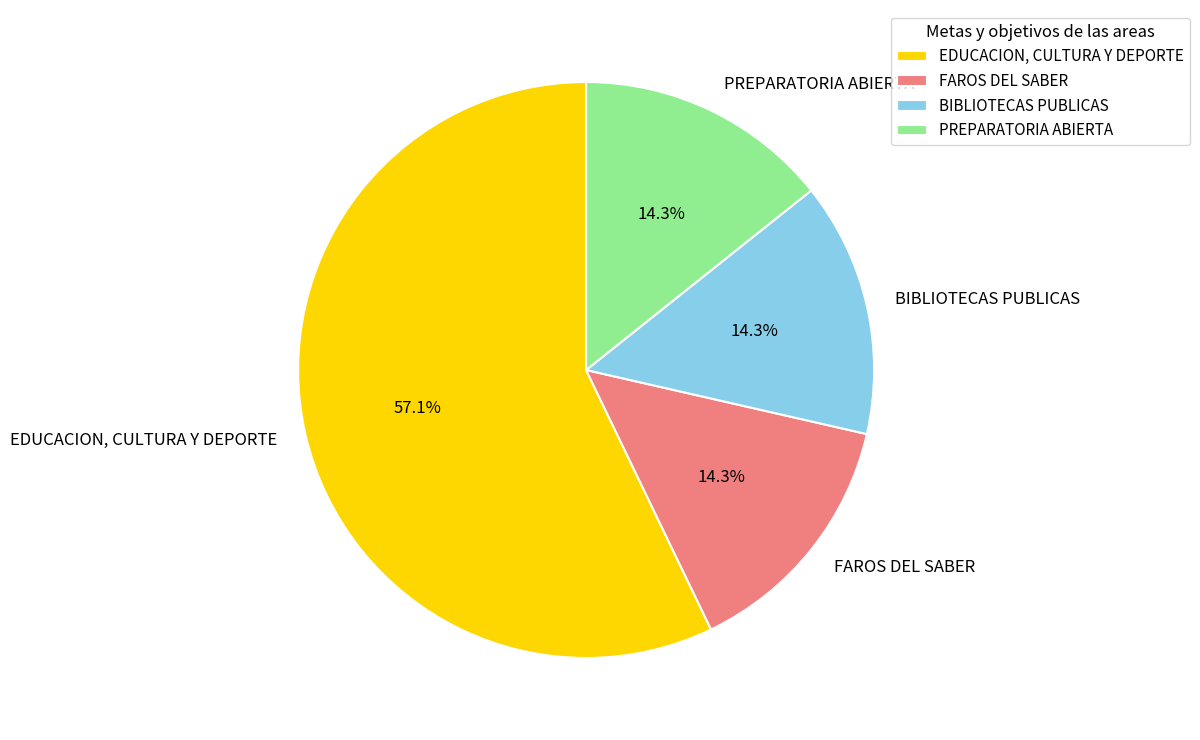

To the nearest percent, what portion does PREPARATORIA ABIERTA represent?

14%